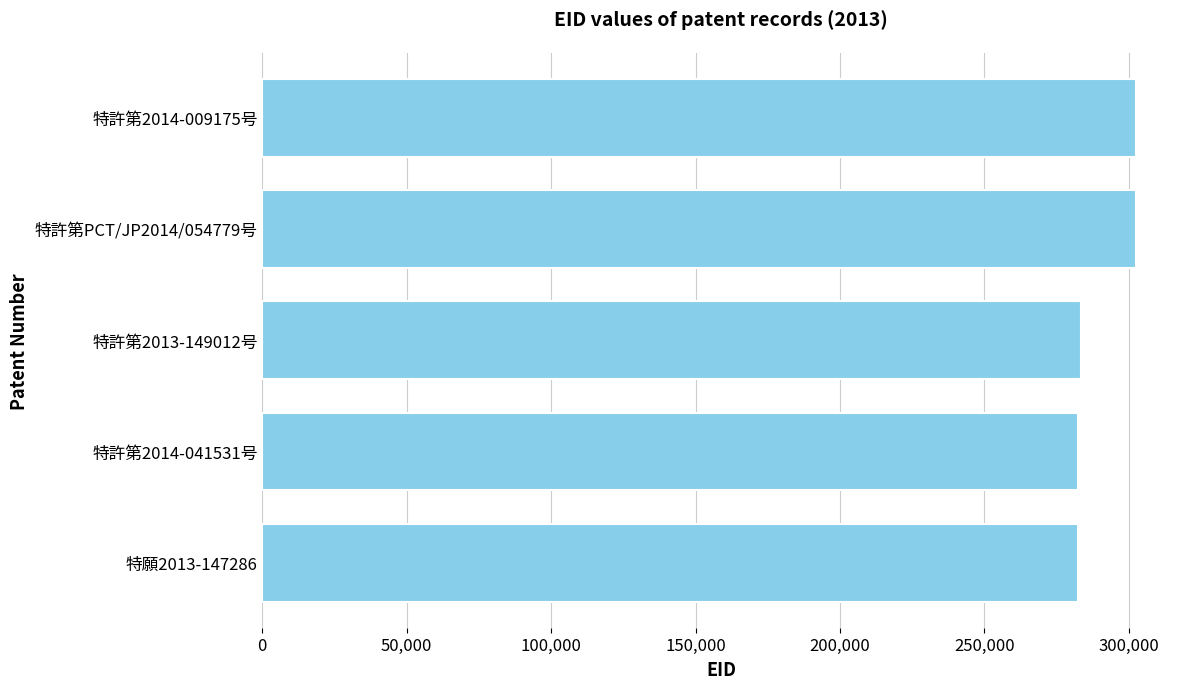

What is the maximum value shown in the chart?

302597